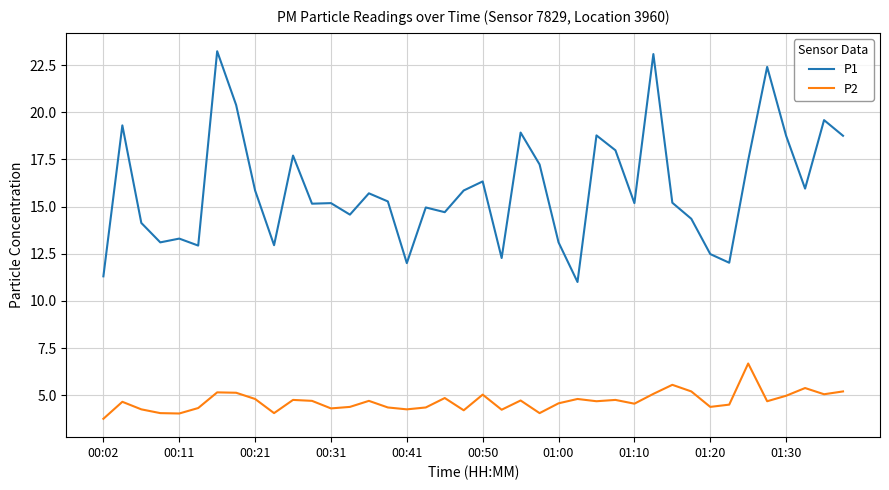

Rank the series by their average value, from lowest to highest.

P2, P1